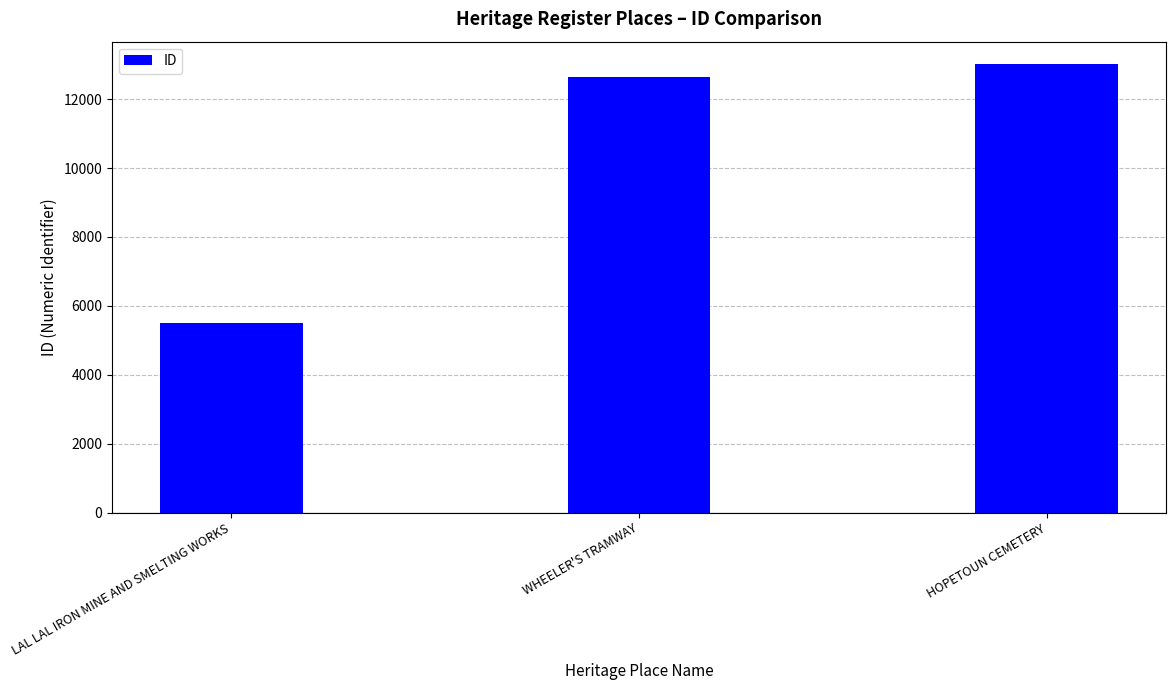

What is the difference between the values at WHEELER'S TRAMWAY and HOPETOUN CEMETERY?

389